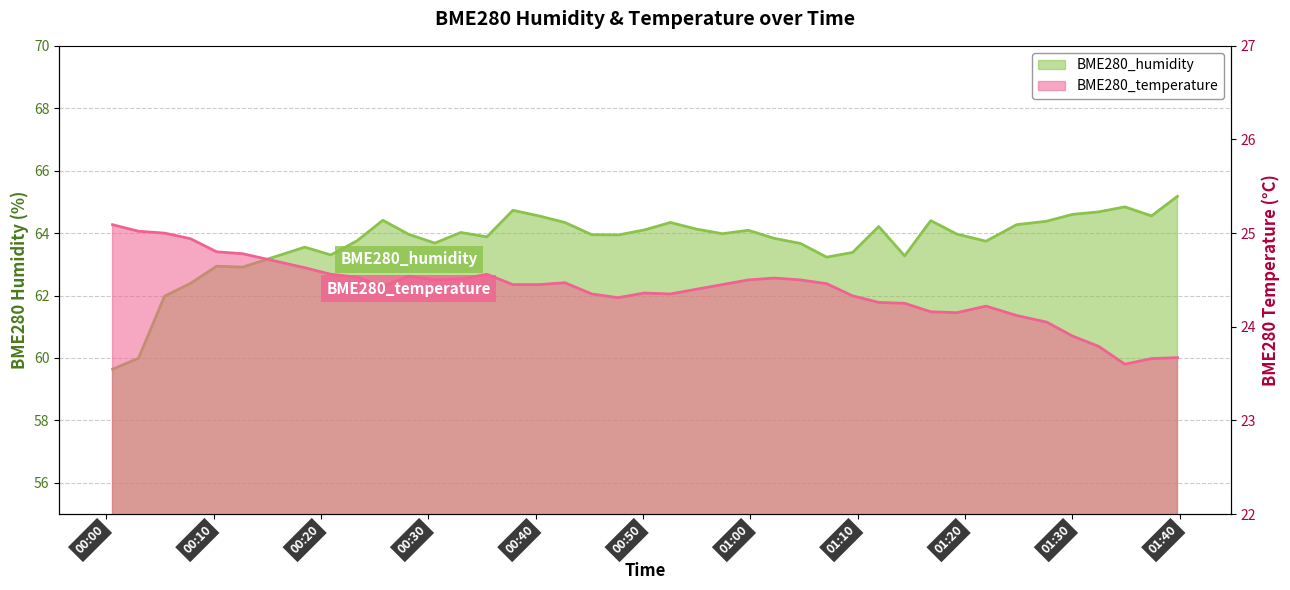

True or false: BME280_humidity and BME280_temperature intersect in this chart.

False